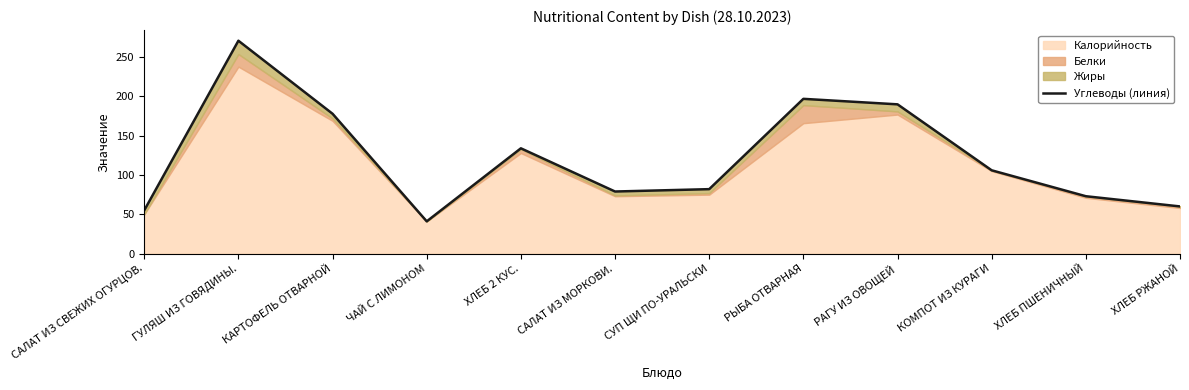

What is the greatest value displayed?

271